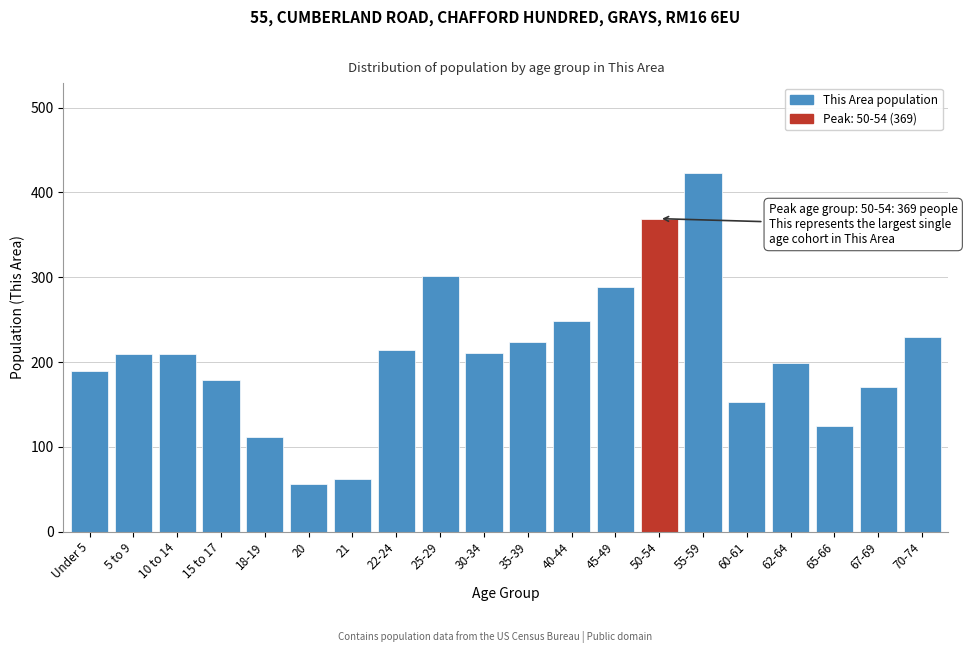

Is it true that the value at 55-59 is 423?

True